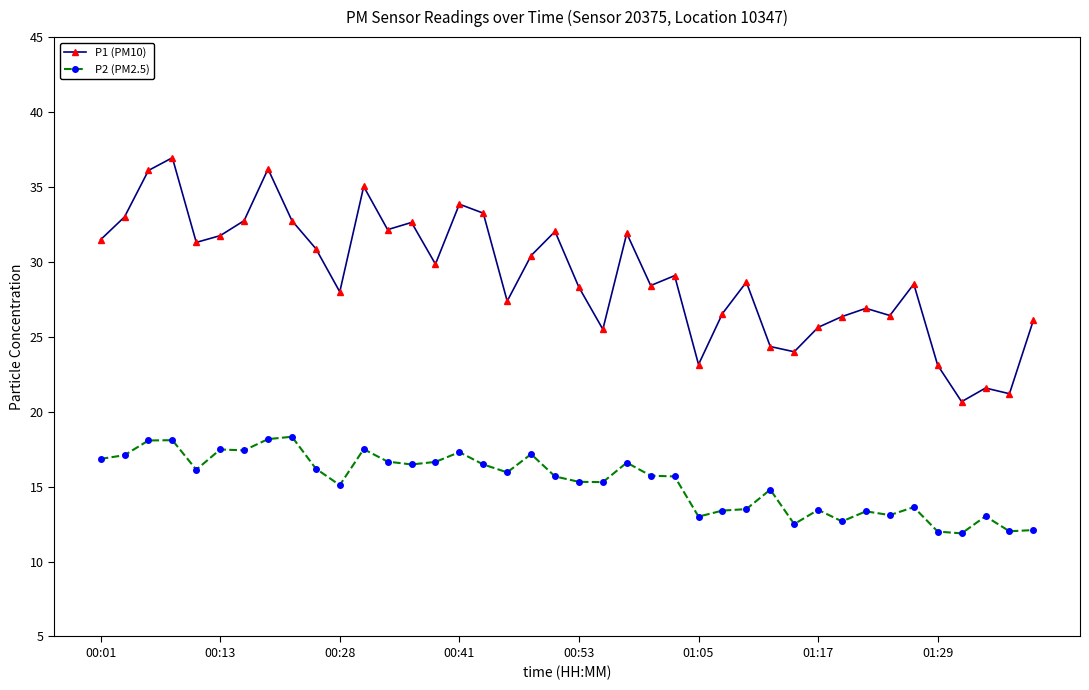

What is the average value of the P1 (PM10) series?

29.1